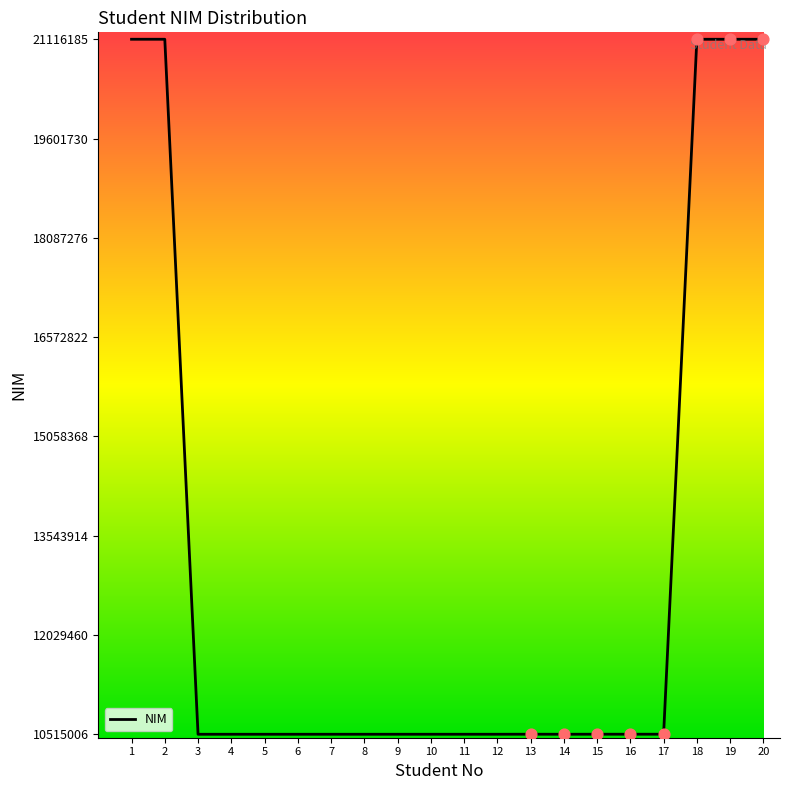

Between 3 and 18, which is larger?

18